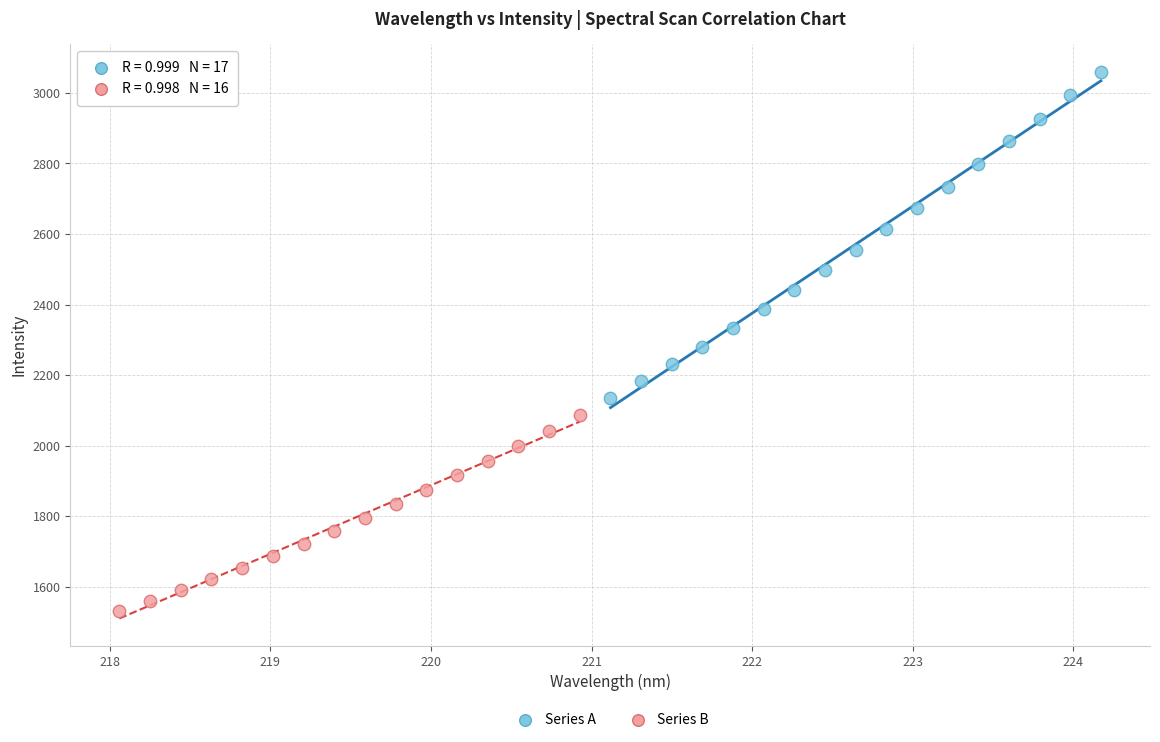

Which series reaches the minimum Y coordinate?

Series B